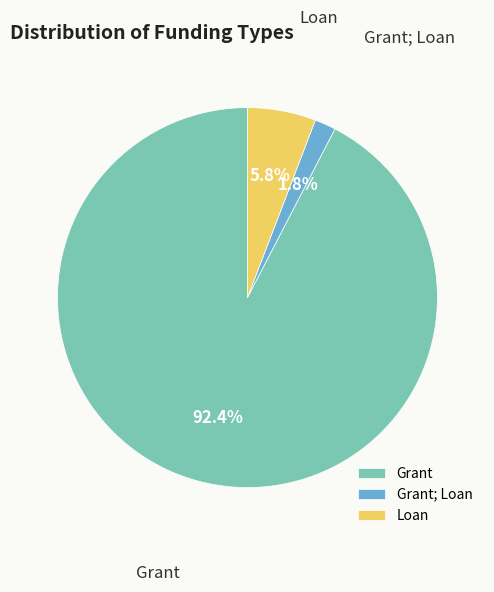

How many segments does this pie chart have?

3